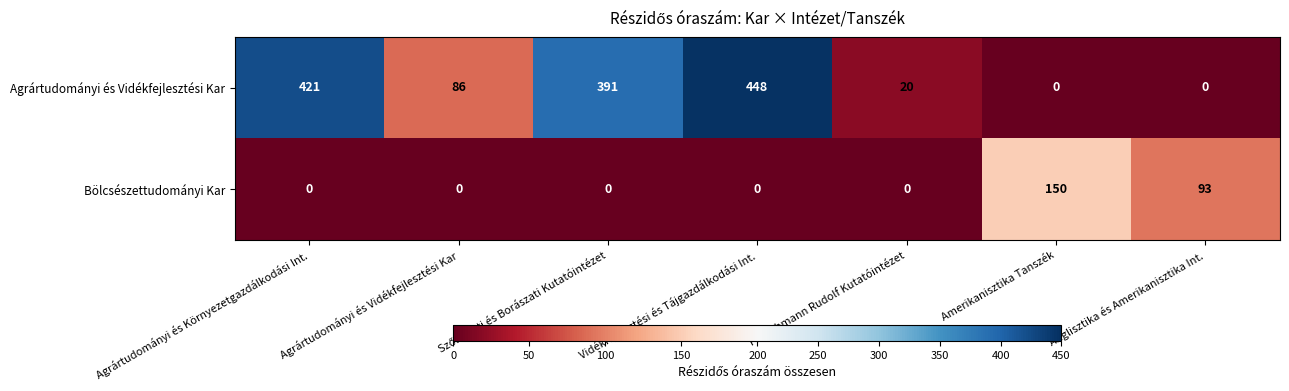

Which series changed the most between Agrártudományi és Környezetgazdálkodási Int. and Agrártudományi és Vidékfejlesztési Kar?

Agrártudományi és Vidékfejlesztési Kar